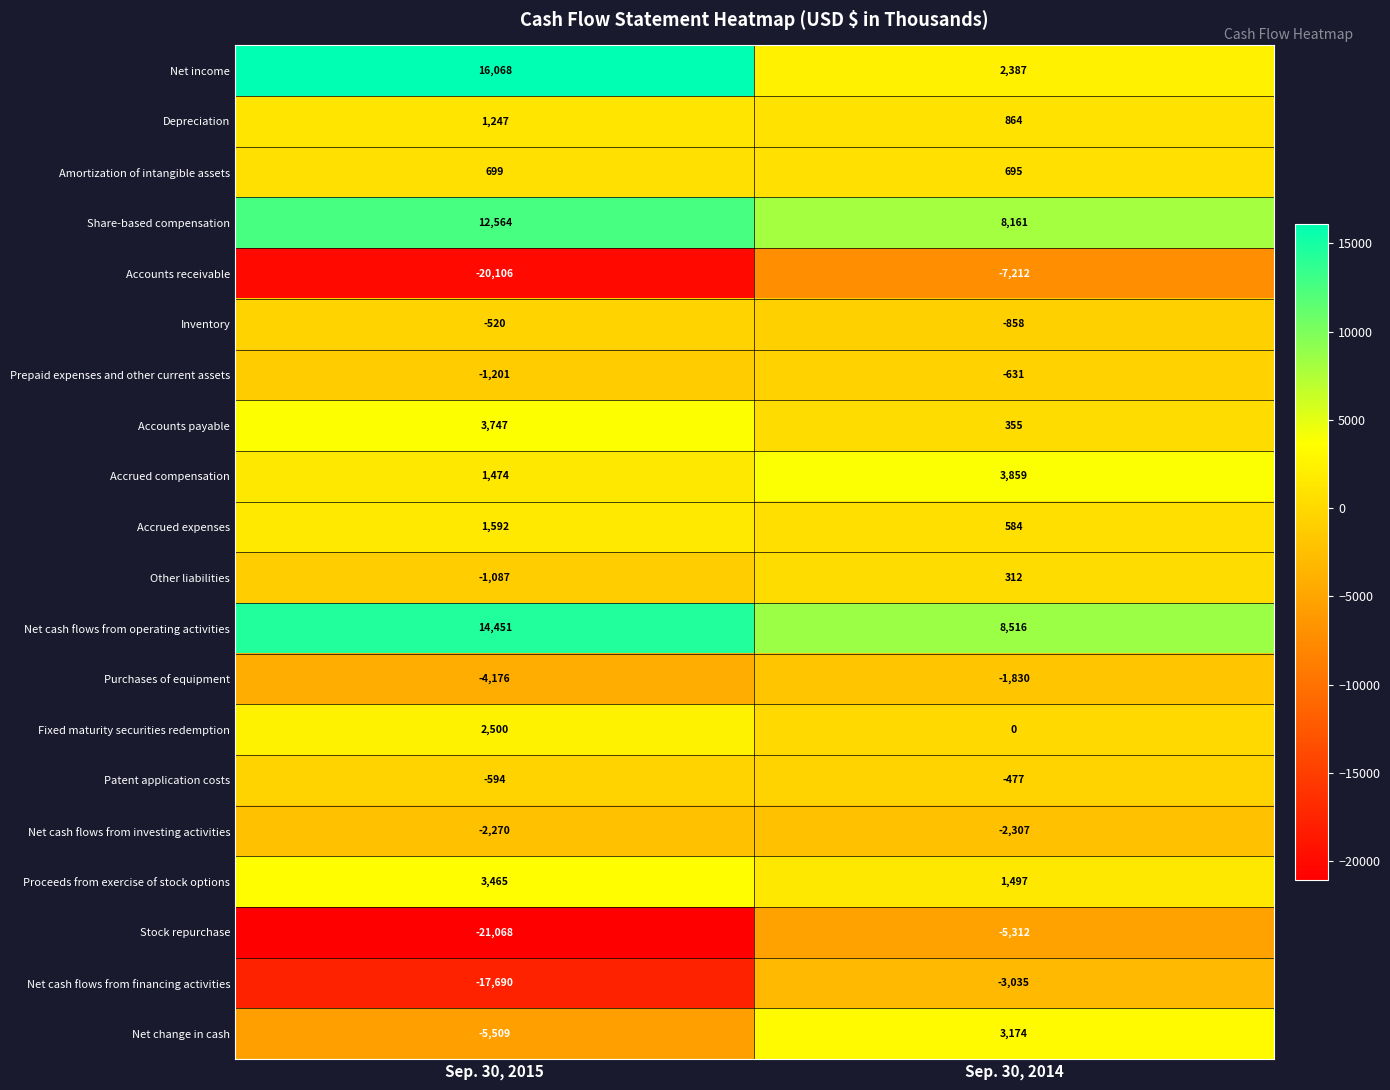

Rank the series at Sep. 30, 2014 from lowest to highest value.

Accounts receivable, Stock repurchase, Net cash flows from financing activities, Net cash flows from investing activities, Purchases of equipment, Inventory, Prepaid expenses and other current assets, Patent application costs, Fixed maturity securities redemption, Other liabilities, Accounts payable, Accrued expenses, Amortization of intangible assets, Depreciation, Proceeds from exercise of stock options, Net income, Net change in cash, Accrued compensation, Share-based compensation, Net cash flows from operating activities